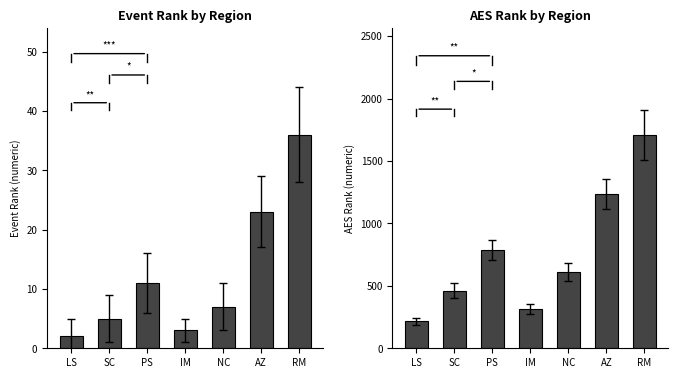

Is it true that Event Rank equals 3 at IM?

True